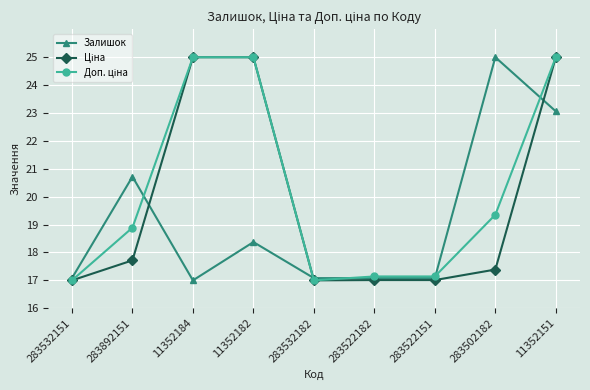

At how many categories does at least one series exceed 20?

5